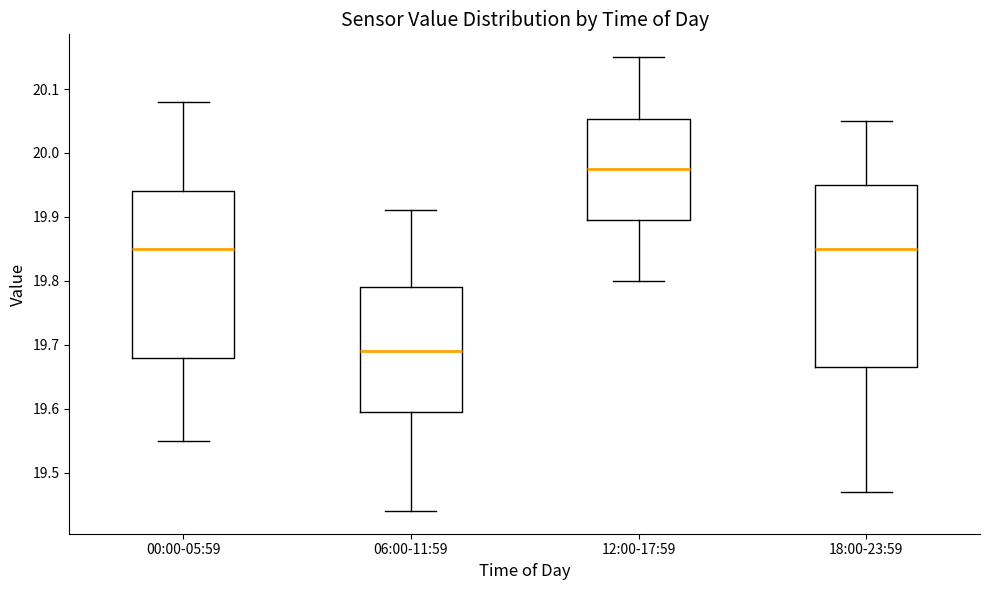

Which box's median line is the highest?

12:00-17:59